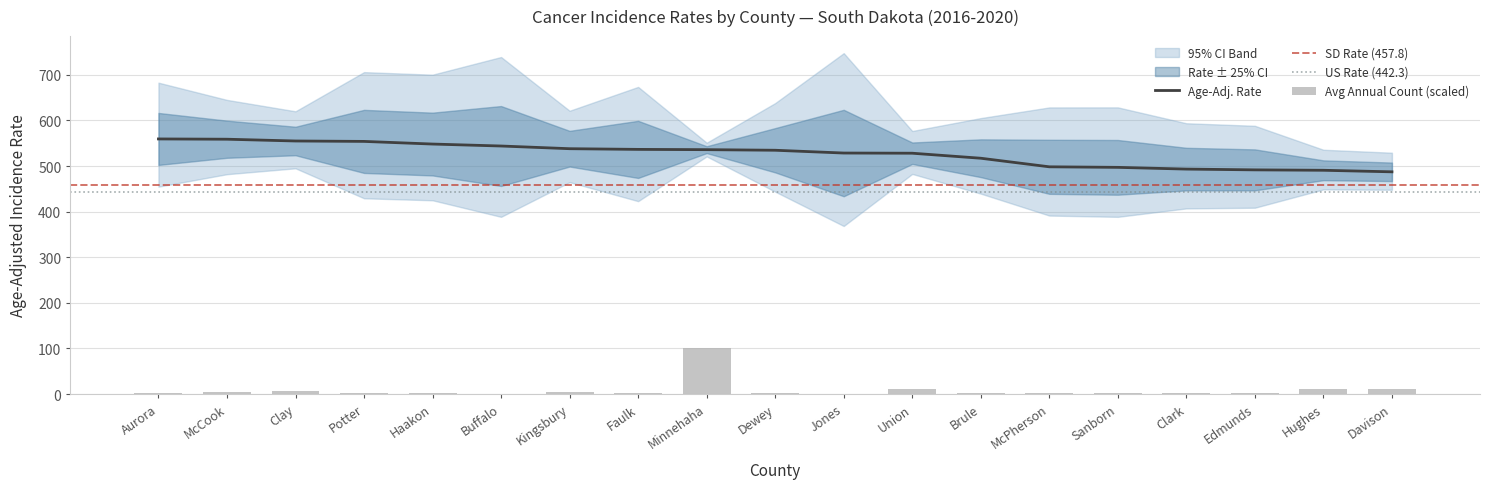

What is the label of the 13th bar from the right?

Kingsbury